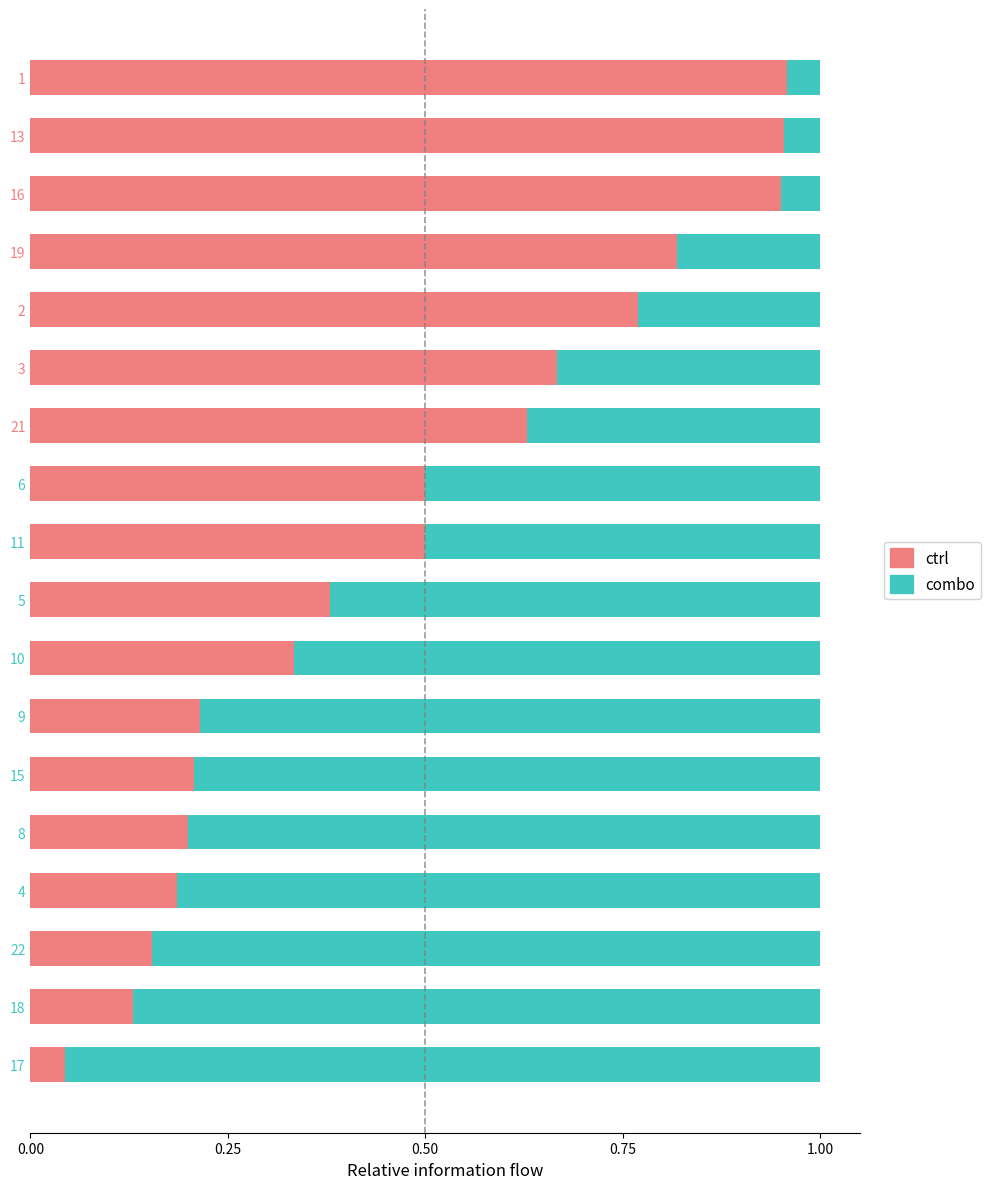

How many series are shown in this chart?

2